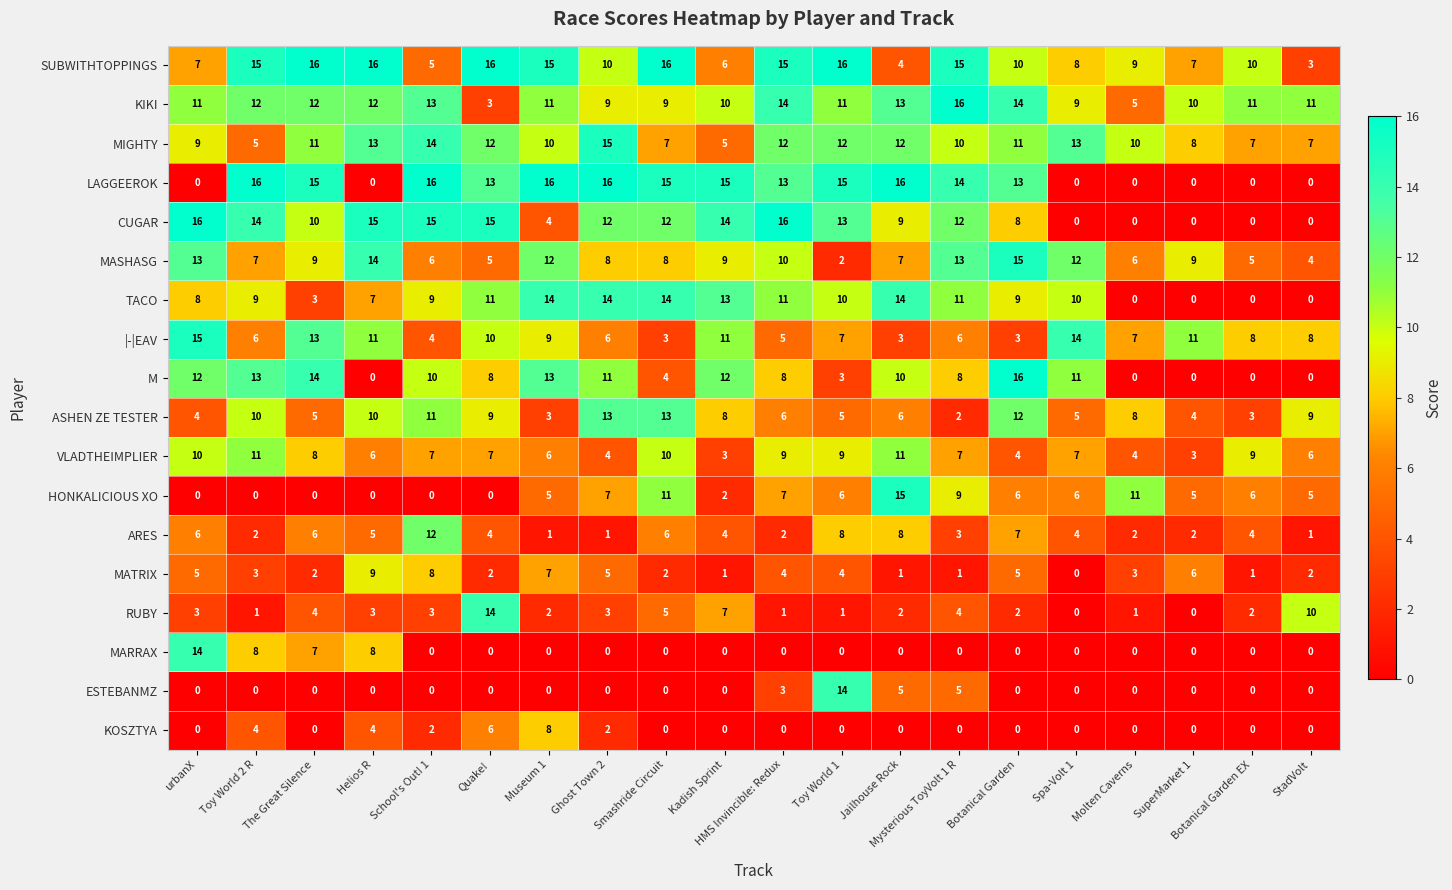

The value of VLADTHEIMPLIER at Botanical Garden EX is 9. True or false?

True